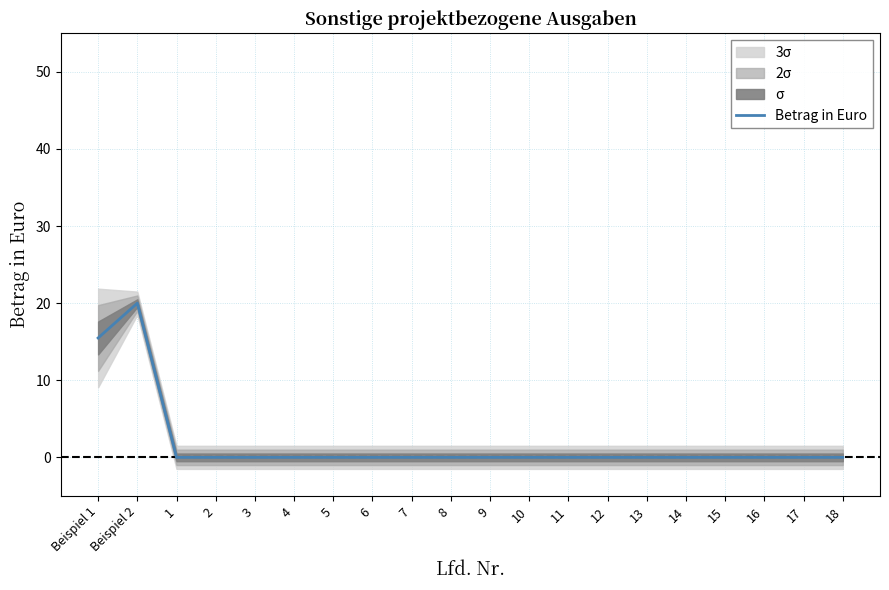

How many values exceed 0?

2